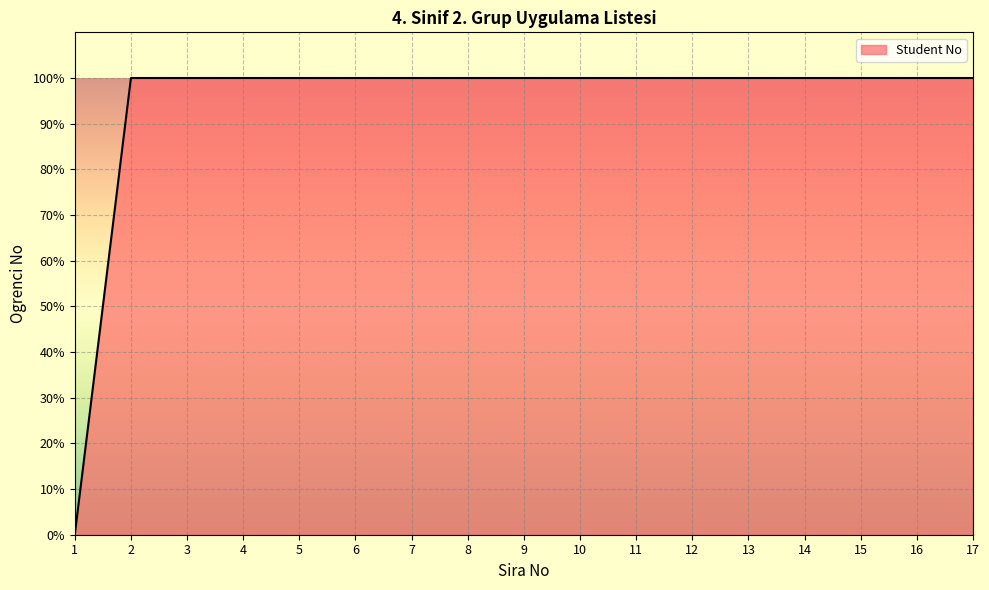

What is the difference between the maximum and minimum values?

100.0